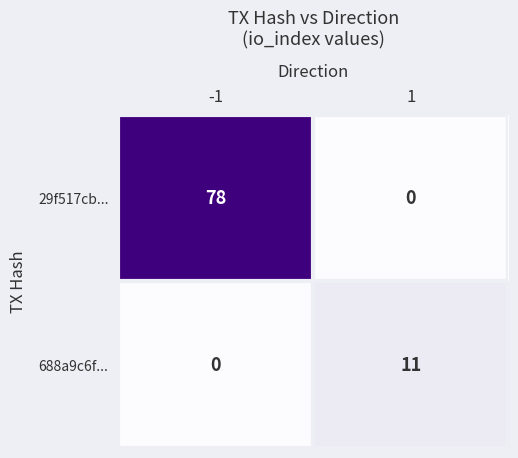

What is the maximum value shown in the chart?

78